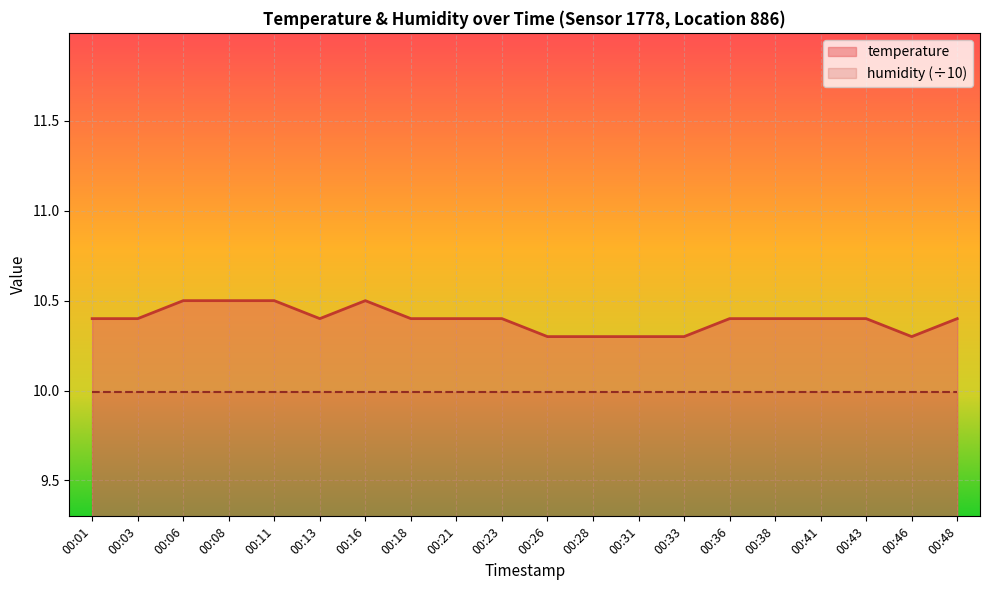

Rank the categories by value from highest to lowest.

00:06, 00:08, 00:11, 00:16, 00:01, 00:03, 00:13, 00:18, 00:21, 00:23, 00:36, 00:38, 00:41, 00:43, 00:48, 00:26, 00:28, 00:31, 00:33, 00:46